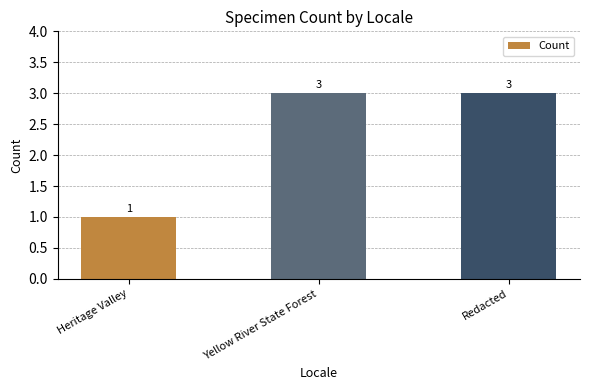

How many series are shown in this chart?

1